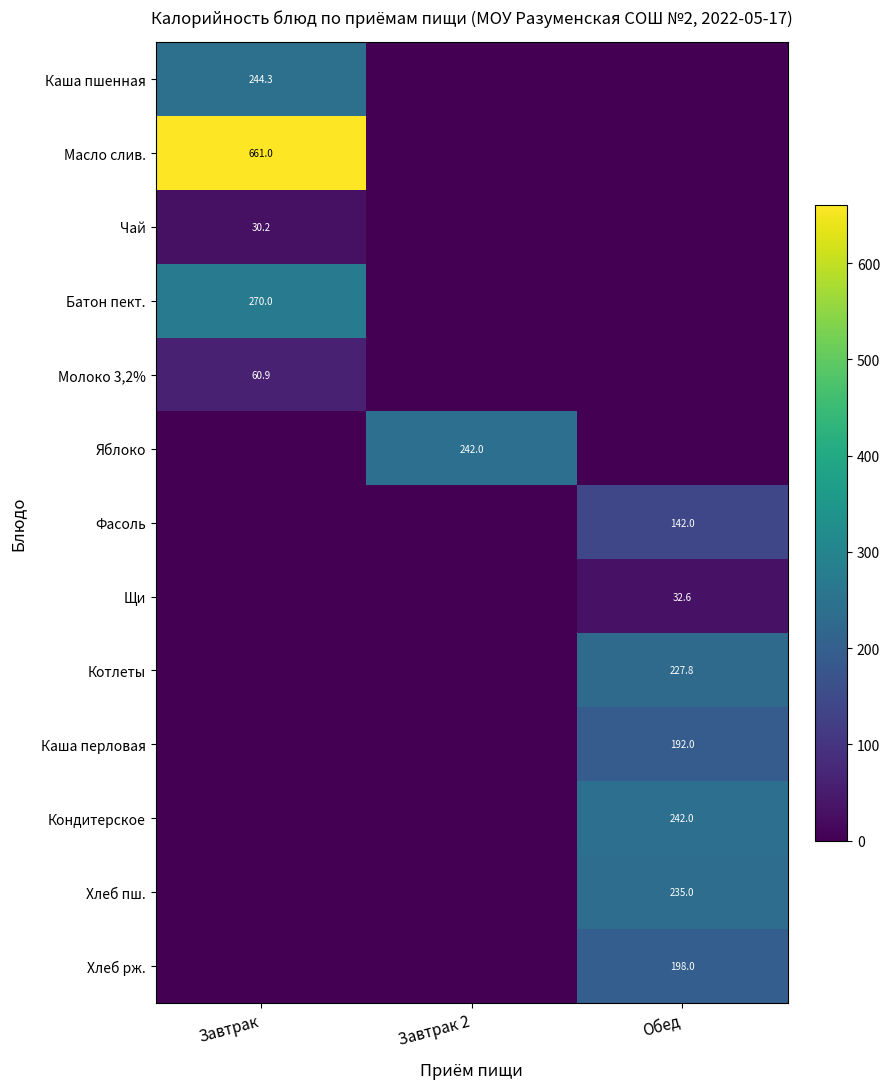

The value of Хлеб рж. at Обед is 198.0. True or false?

True